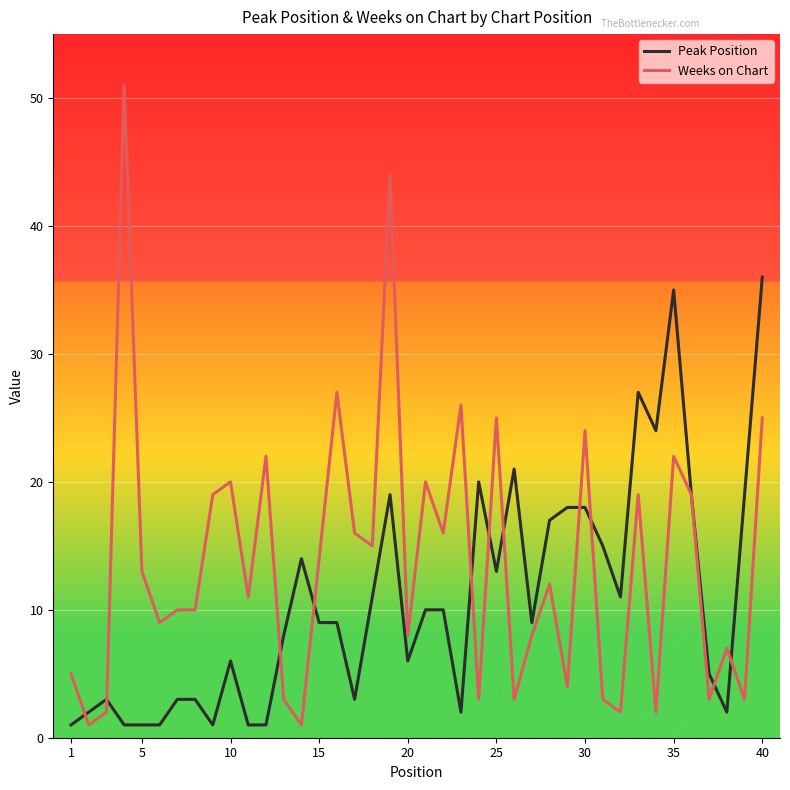

What is the greatest value displayed?

51